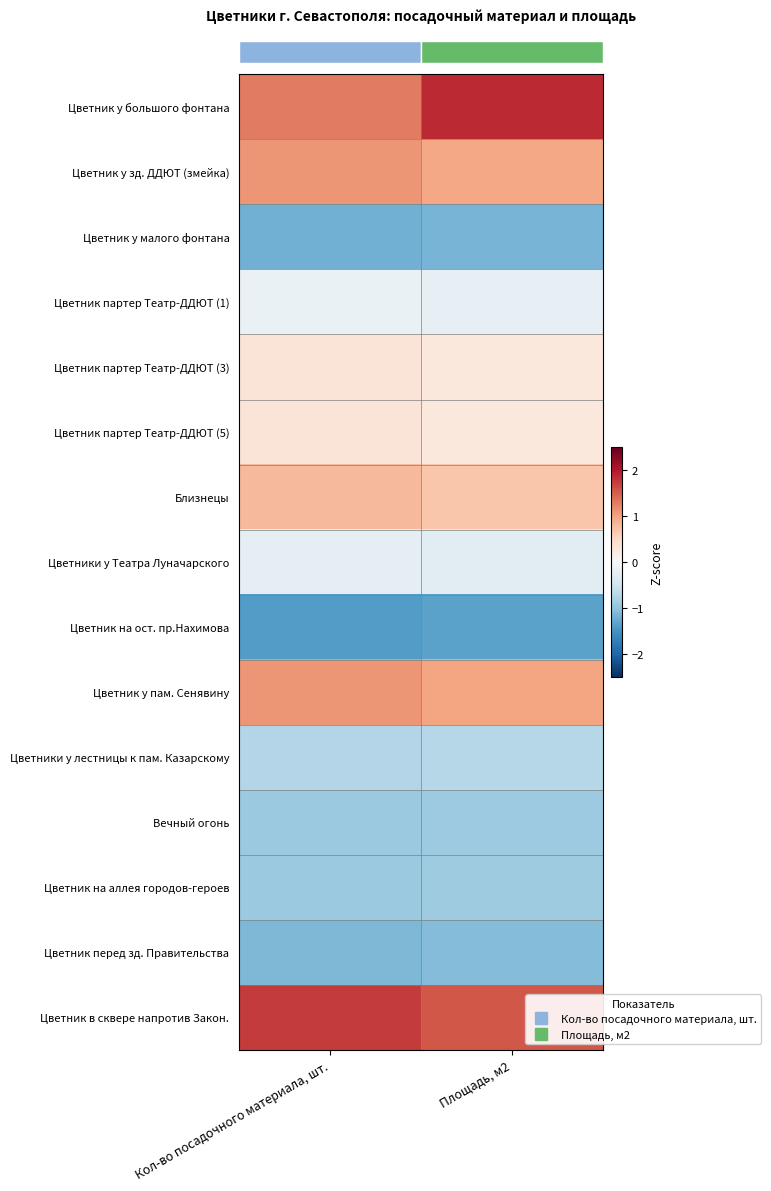

At which category is the sum across all series the highest?

Площадь, м2